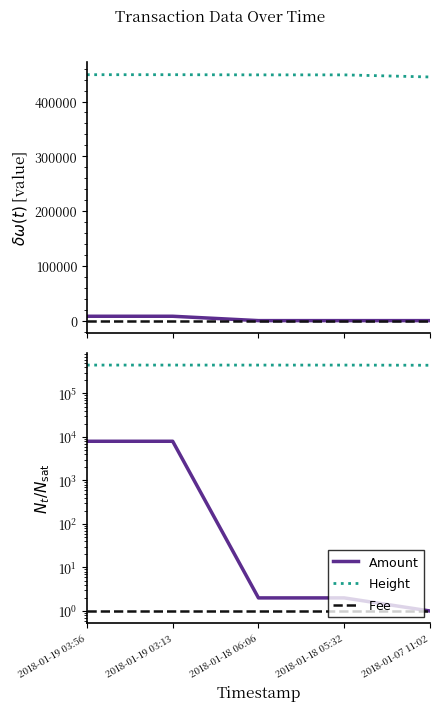

Is it true that Height equals 448662.0 at 2018-01-18 05:32?

True